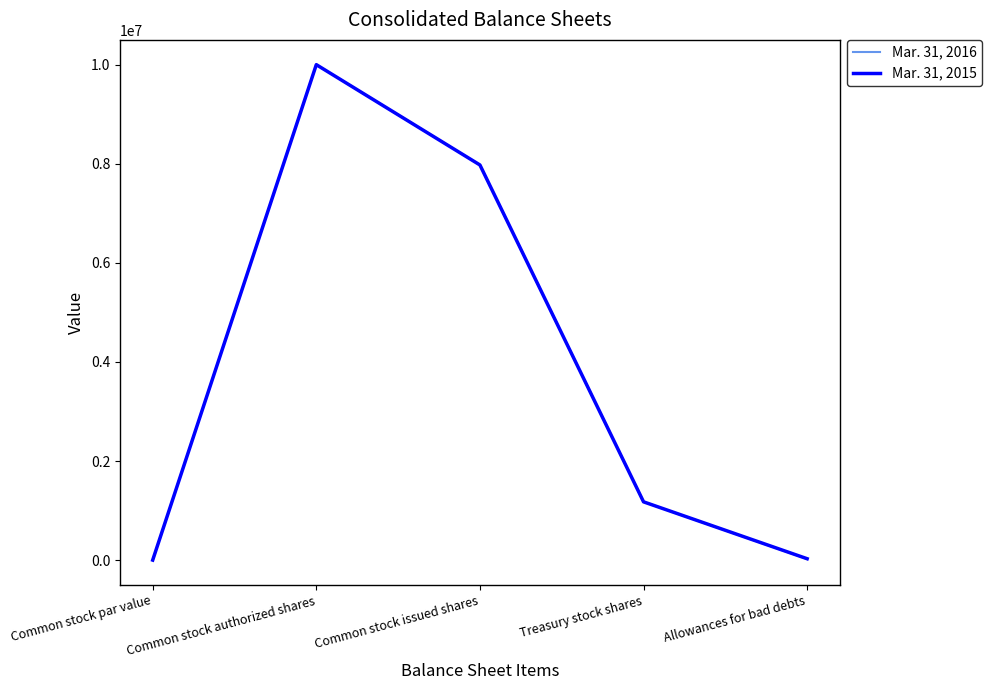

Which category has the highest value in the Mar. 31, 2015 series?

Common stock authorized shares